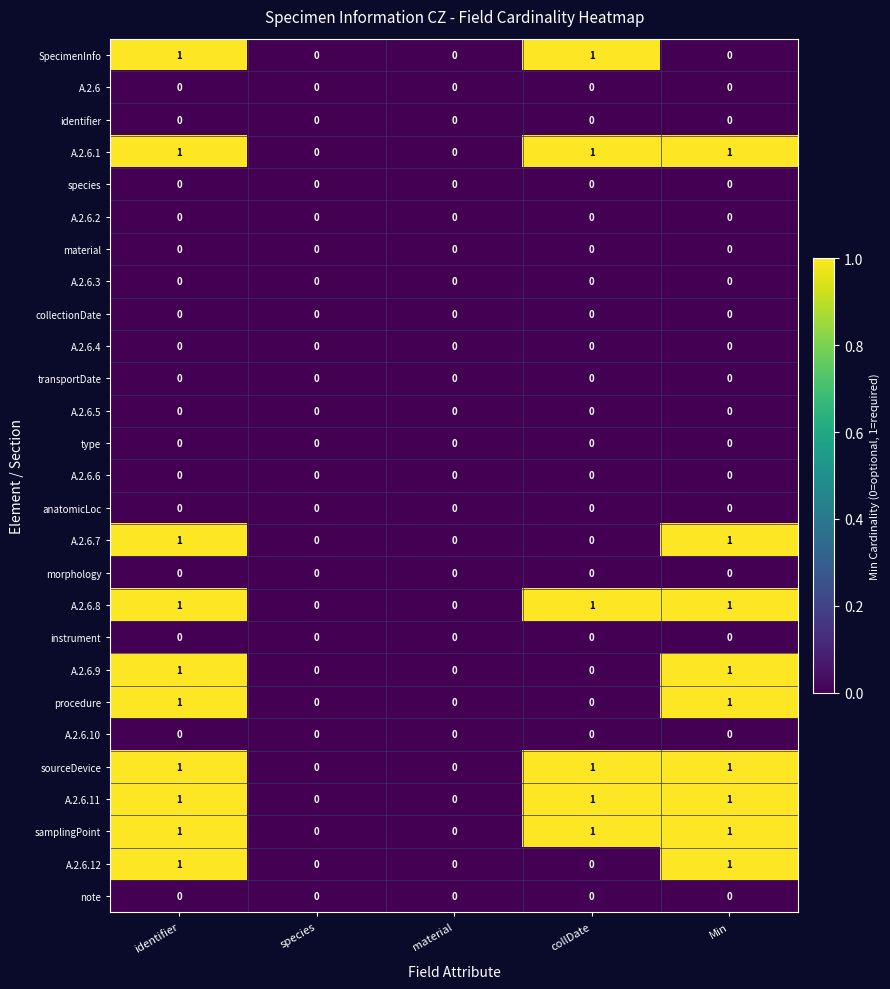

How many values in procedure are above zero?

2